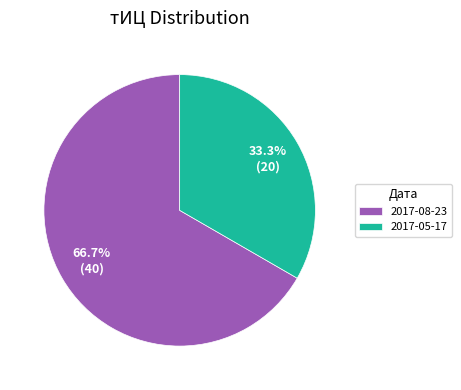

True or false: 2017-08-23 accounts for 67% of the total.

True